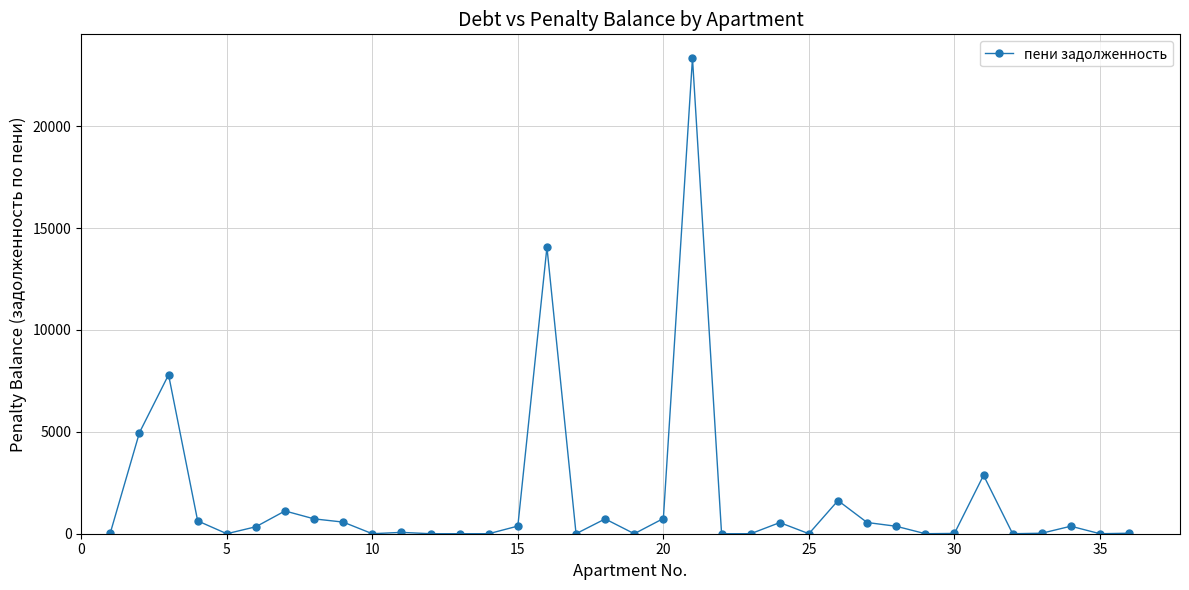

What is the maximum value shown in the chart?

23340.5